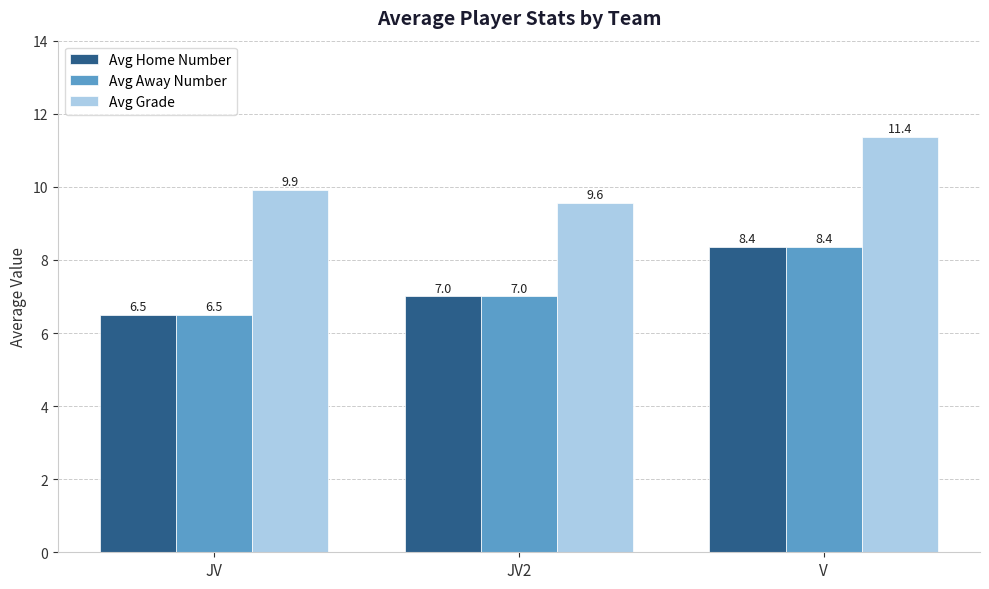

What is the value of the Avg Home Number bar at the 3rd from the left?

8.4